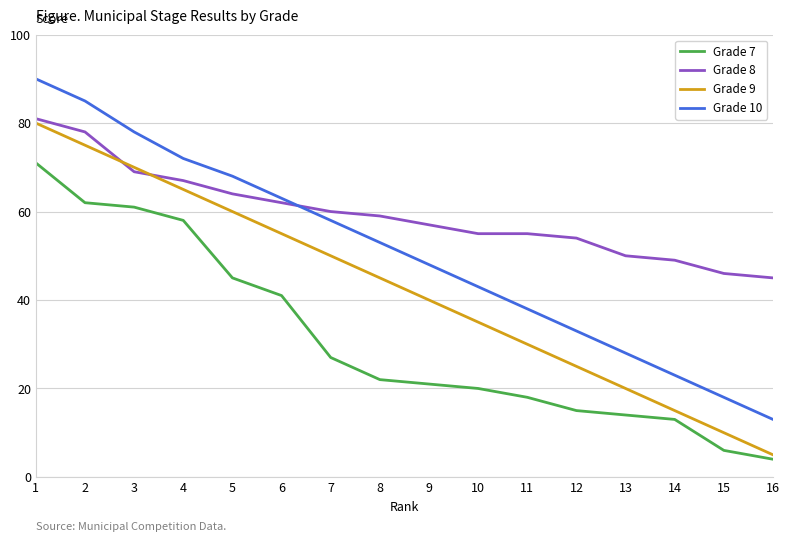

Is it true that Grade 8 equals 25 at 6?

False